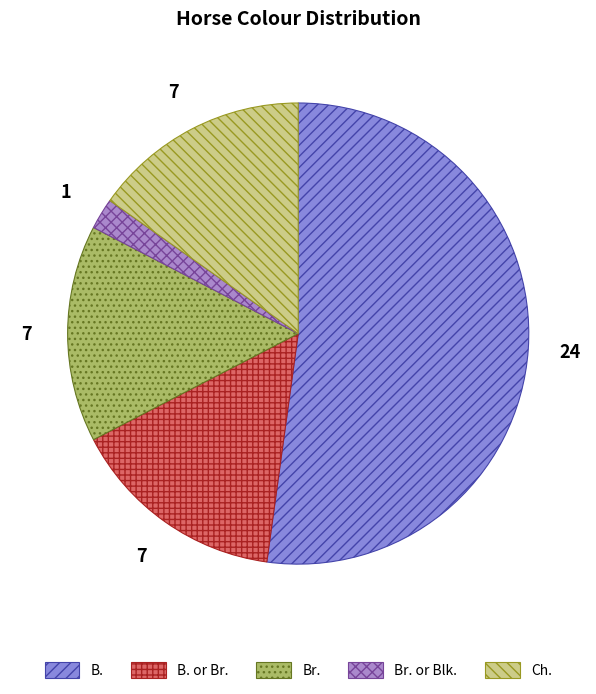

Which category has the smallest portion of the pie?

Br. or Blk.